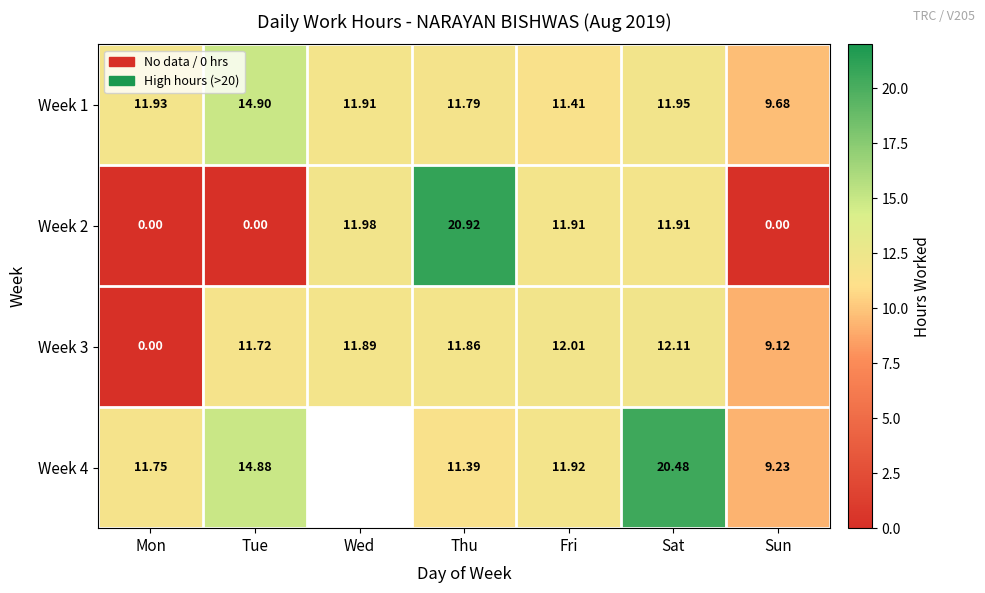

At which category is the sum across all series the highest?

Sat